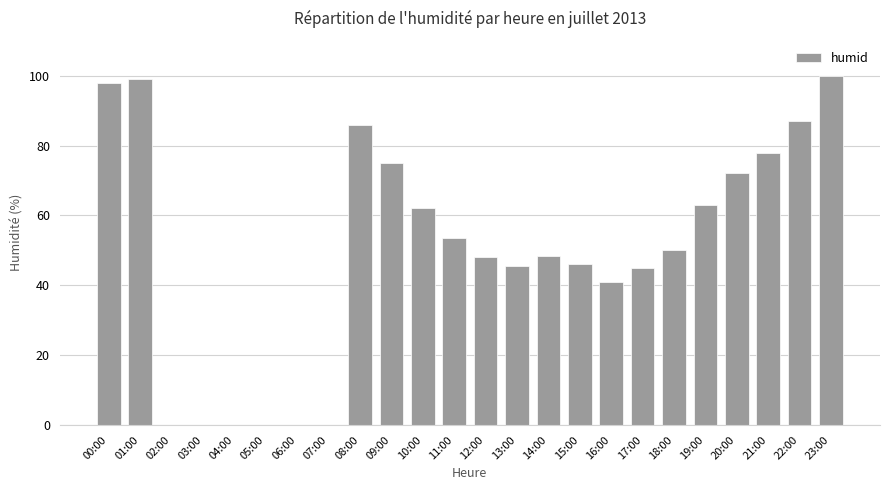

Reading left to right, transcribe all the data shown in this chart.

98.0	99.0	0.0	0.0	0.0	0.0	0.0	0.0	86.0	75.0	62.0	53.5	48.0	45.5	48.5	46.0	41.0	45.0	50.0	63.0	72.0	78.0	87.0	100.0